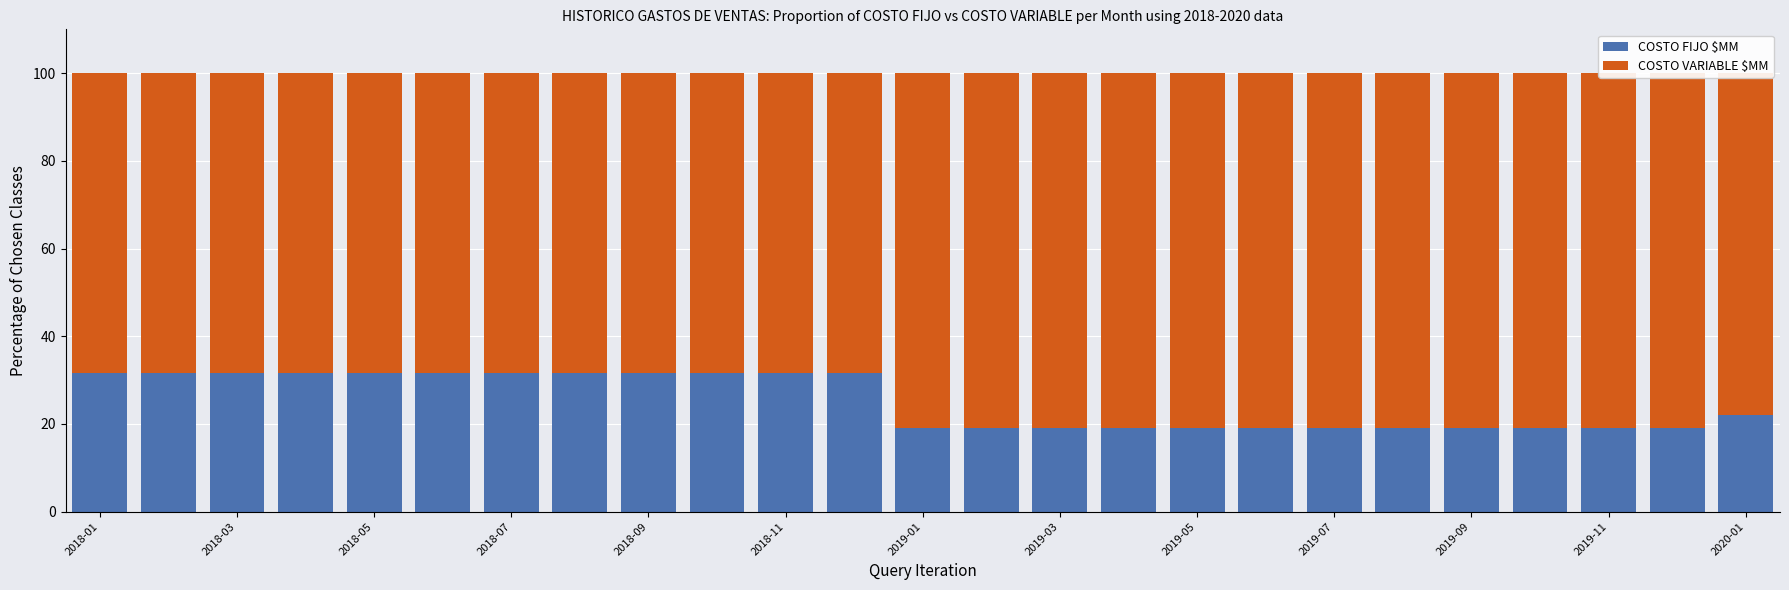

What is the highest value of the COSTO FIJO $MM series?

31.7